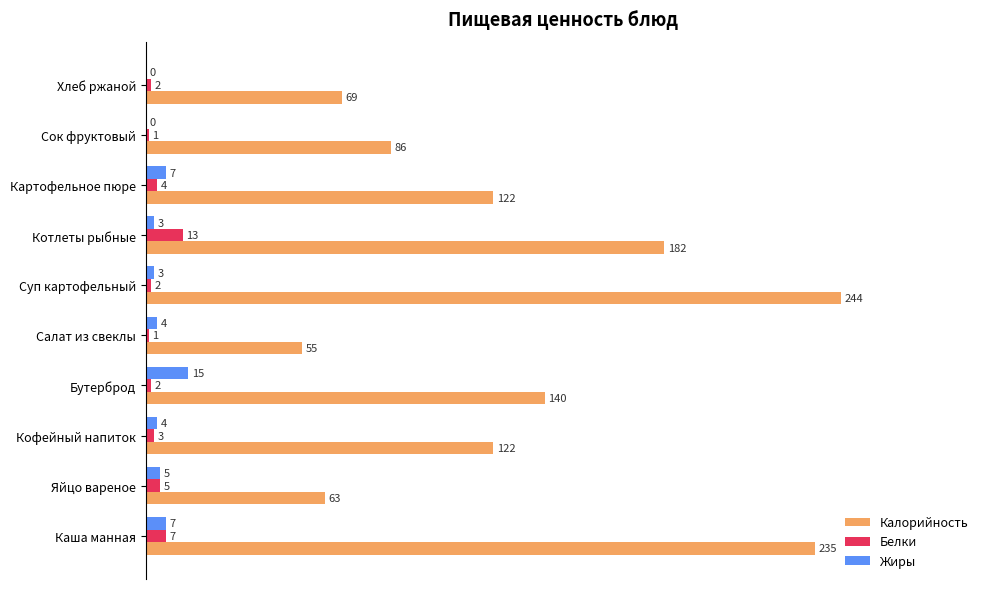

How many values in the Жиры series are below 1?

2